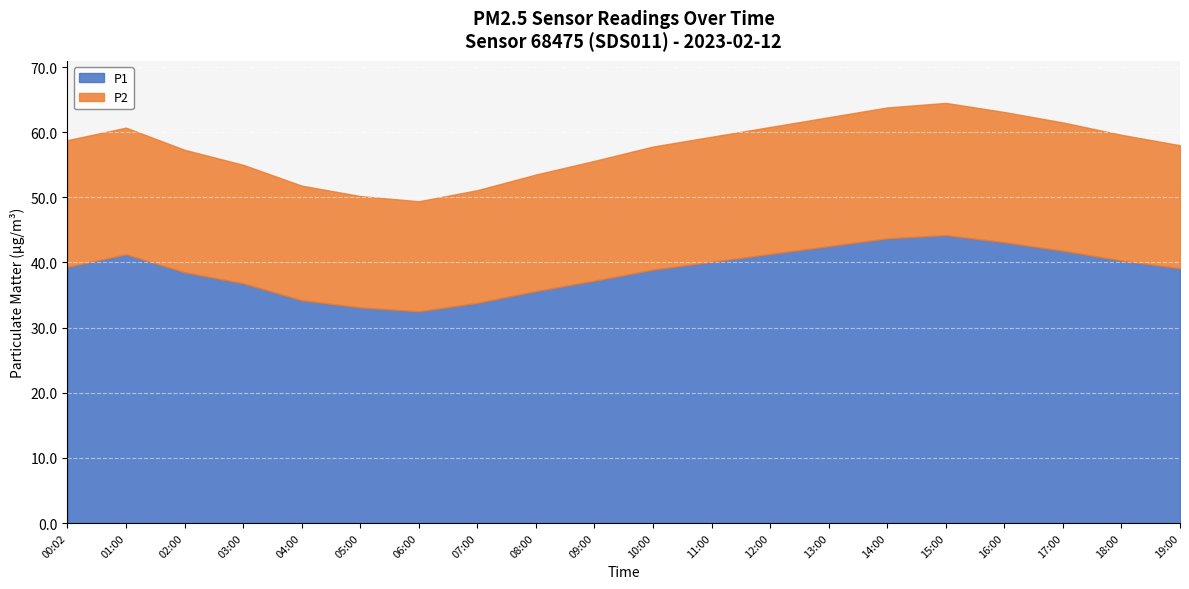

True or false: P2 and P1 cross at least once.

False